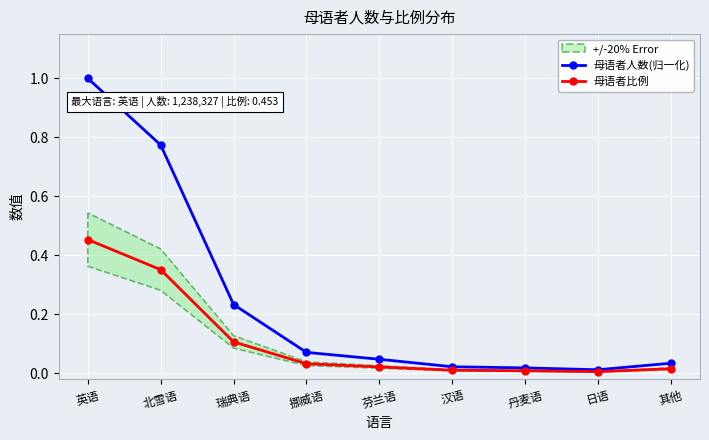

What is the difference between the highest and lowest values at 瑞典语?

0.1